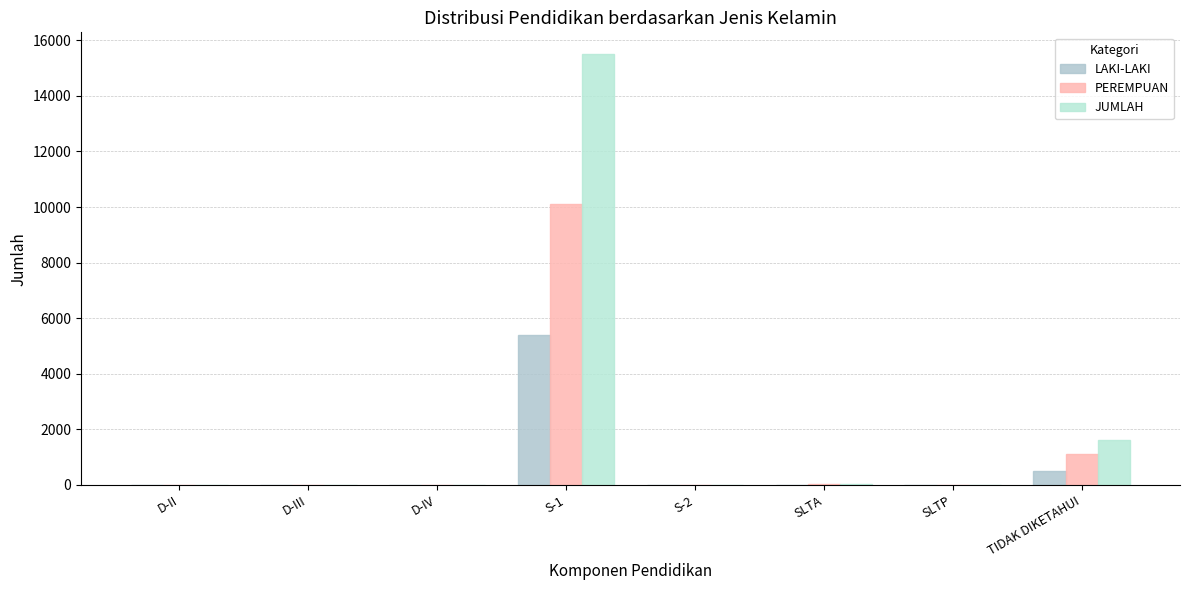

What is the sum of all JUMLAH values?

17190